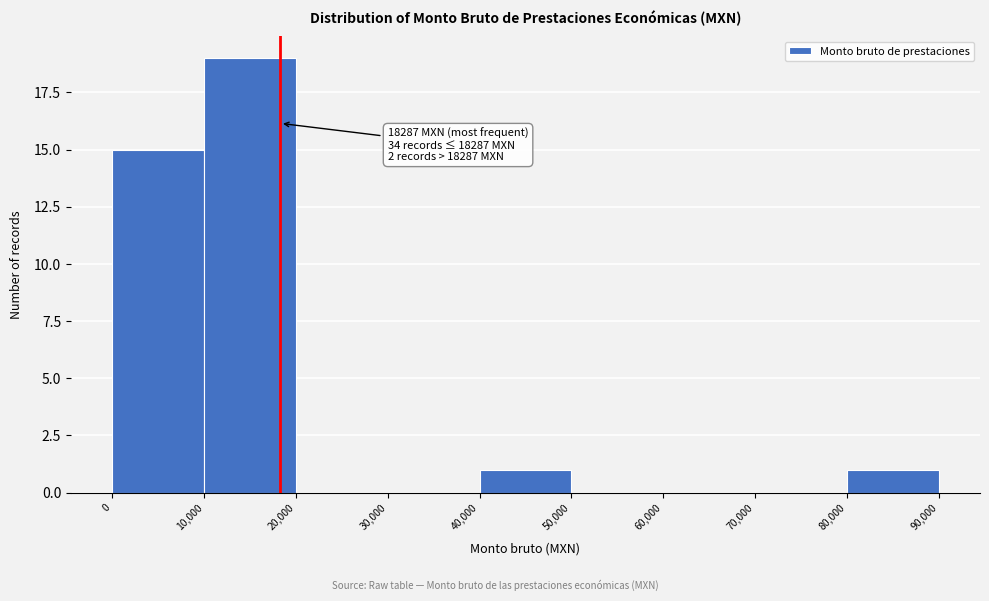

Over which range of the x-axis is the bar tallest?

10,000 to 20,000